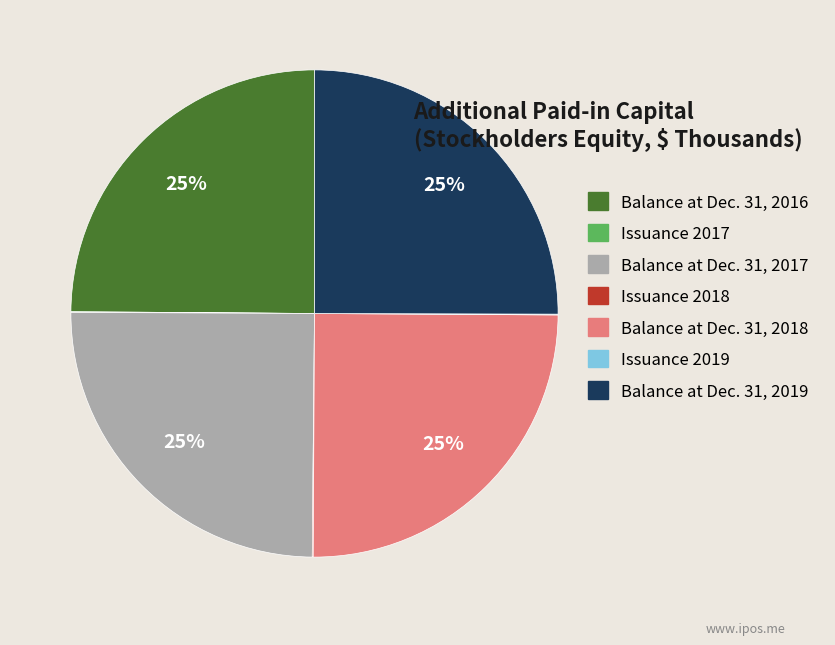

What percentage is the Balance at Dec. 31, 2016 slice, to the nearest percent?

25%